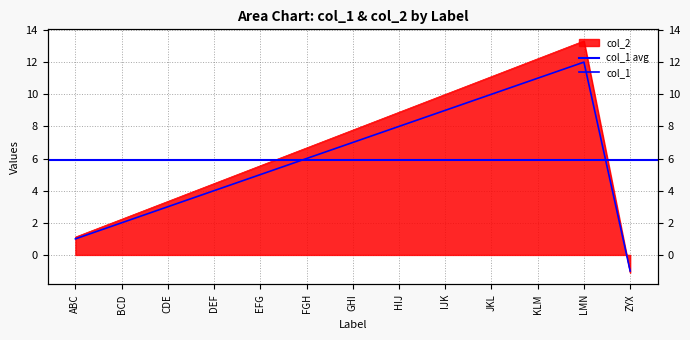

Which series has the largest total across all categories?

col_2